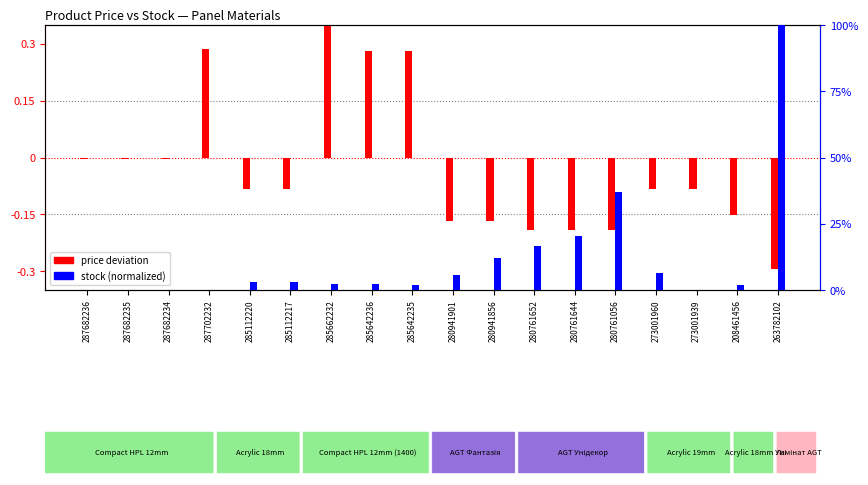

What is the label of the 15th bar from the right?

287702232